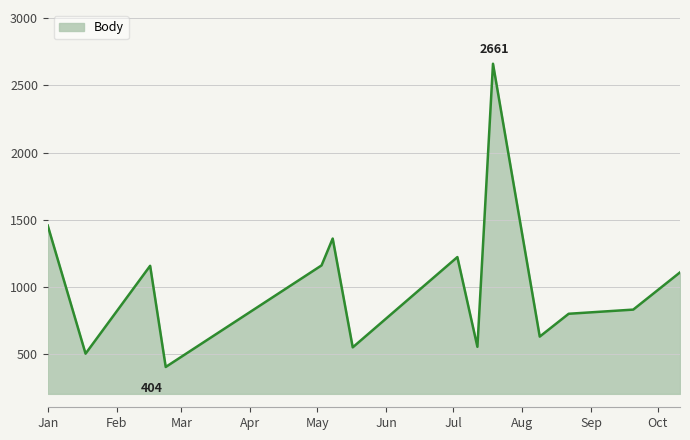

What is the smallest value displayed?

404